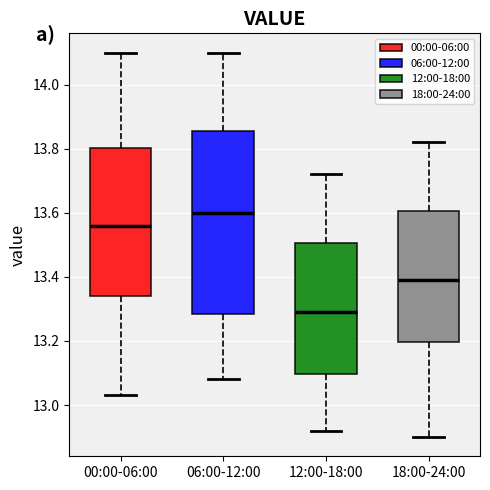

Reading left to right, transcribe this box plot: for each box, give where its median line is, the range the box spans, and where its two whiskers end, as read against the y-axis. The values are not printed on the chart, so give them approximately, as read against the axis.

00:00-06:00: median 13.56, box 13.34 to 13.80, whiskers 13.04 to 14.10
06:00-12:00: median 13.60, box 13.28 to 13.86, whiskers 13.08 to 14.10
12:00-18:00: median 13.30, box 13.10 to 13.50, whiskers 12.92 to 13.72
18:00-24:00: median 13.40, box 13.20 to 13.60, whiskers 12.90 to 13.82